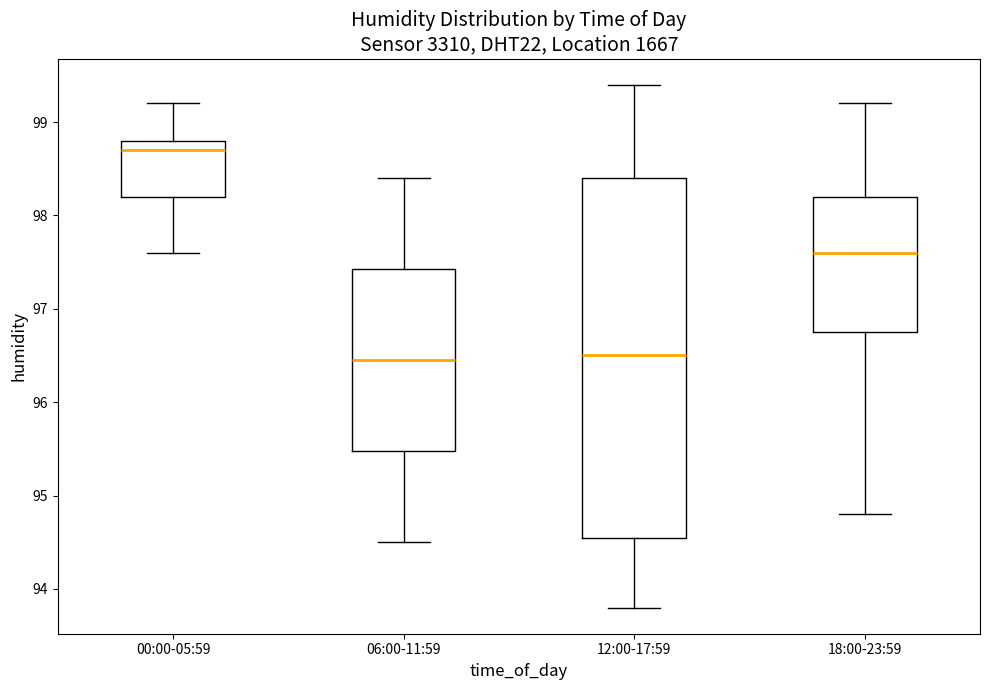

Which box is the tallest, from its lower edge to its upper edge?

12:00-17:59